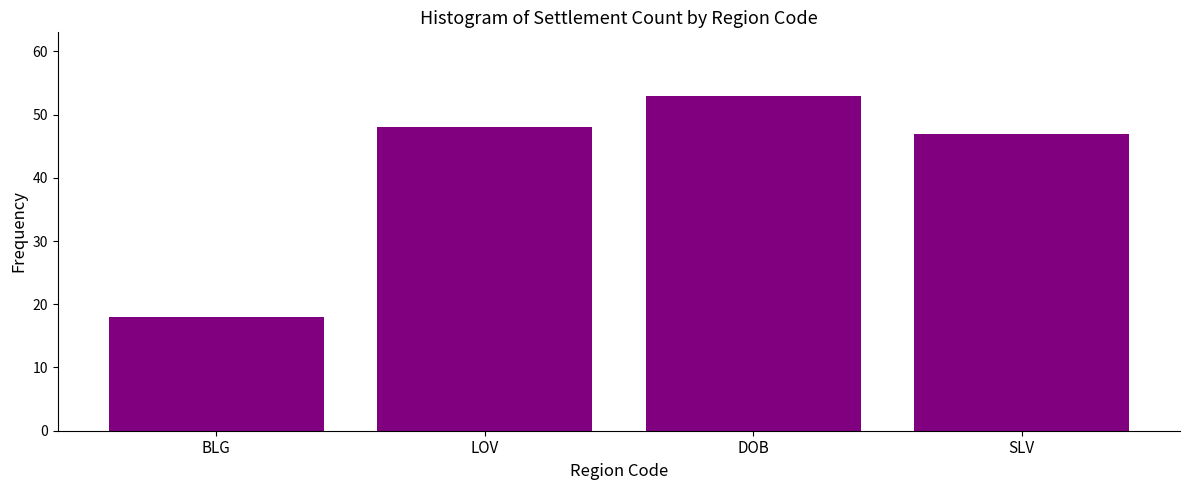

Which label corresponds to the smallest value in the chart?

BLG